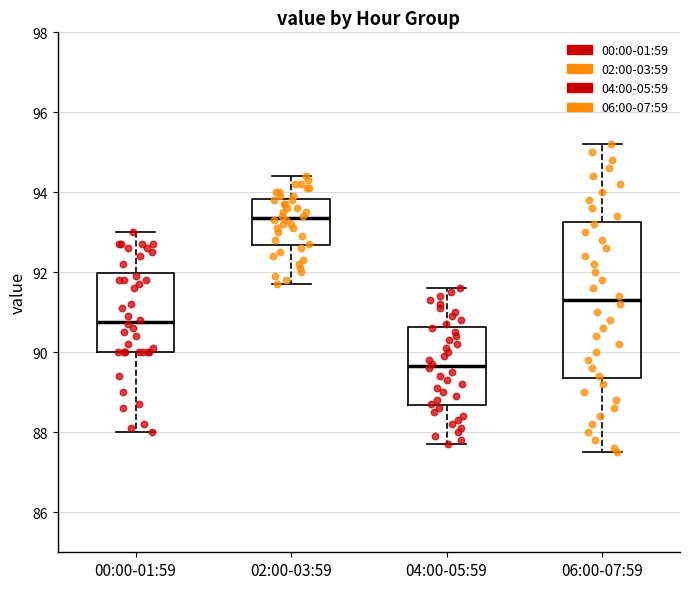

Reading left to right, read every box against the y-axis: the position of its median line, the range the box covers, and the ends of its whiskers. The values are not printed on the chart, so give them approximately, as read against the axis.

00:00-01:59: median 90.8, box 90.0 to 92.0, whiskers 88.0 to 93.0
02:00-03:59: median 93.4, box 92.6 to 93.8, whiskers 91.8 to 94.4
04:00-05:59: median 89.6, box 88.6 to 90.6, whiskers 87.8 to 91.6
06:00-07:59: median 91.4, box 89.4 to 93.2, whiskers 87.6 to 95.2